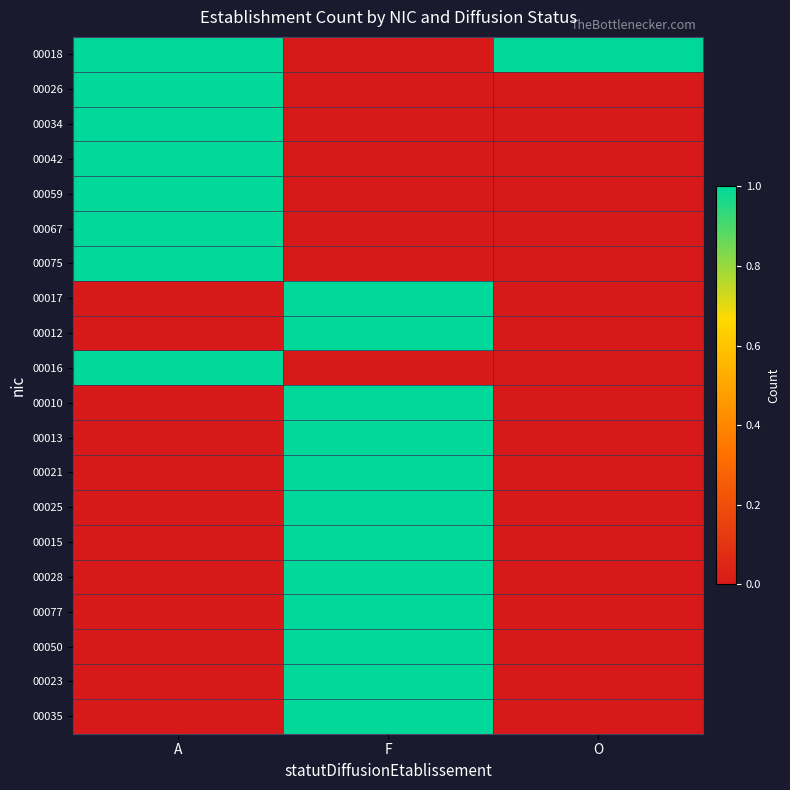

At how many categories does at least one series exceed 0?

3